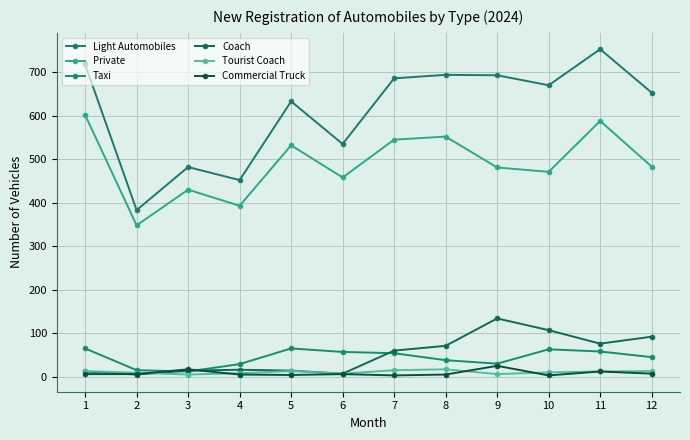

At which category is the sum across all series the highest?

11